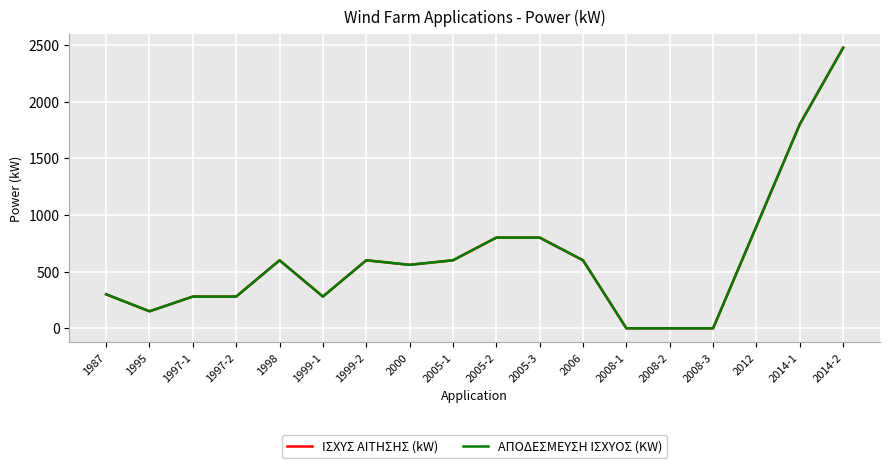

What is the difference between the maximum and second lowest values in the ΙΣΧΥΣ ΑΙΤΗΣΗΣ (kW) series?

2475